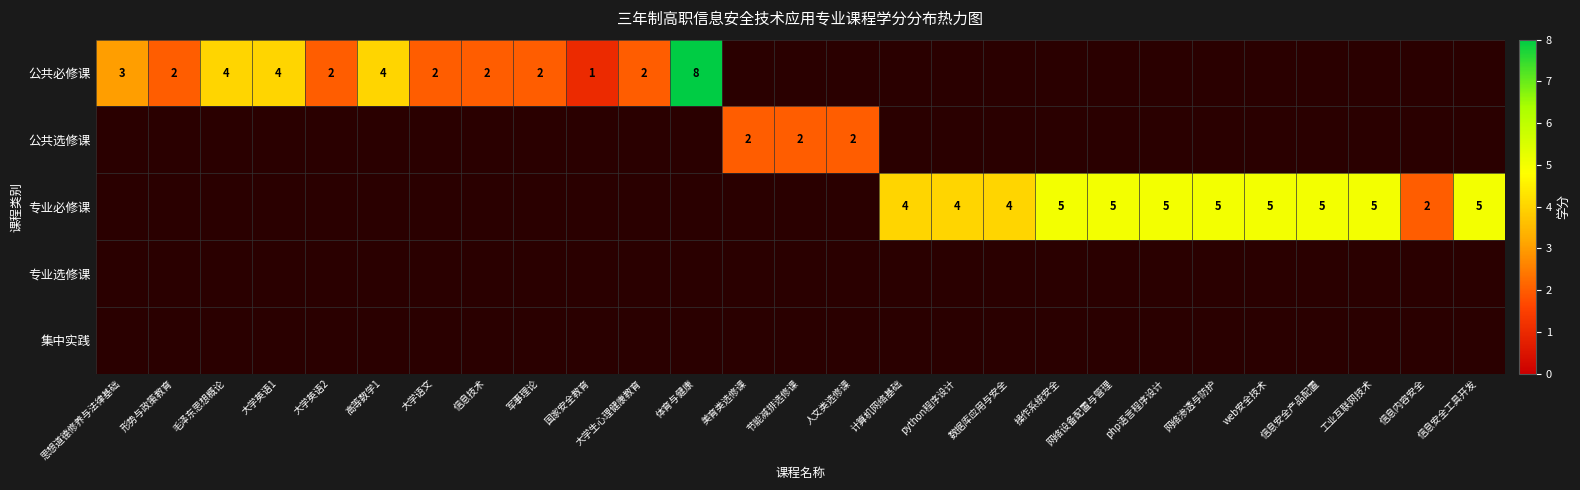

What is the spread (max minus min) of values at 思想道德修养与法律基础?

3